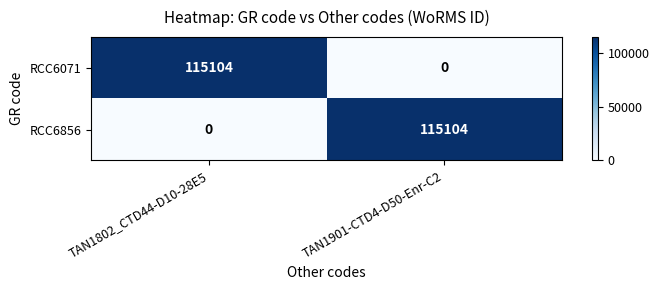

The value of RCC6071 at TAN1901-CTD4-D50-Enr-C2 is -65516. True or false?

False